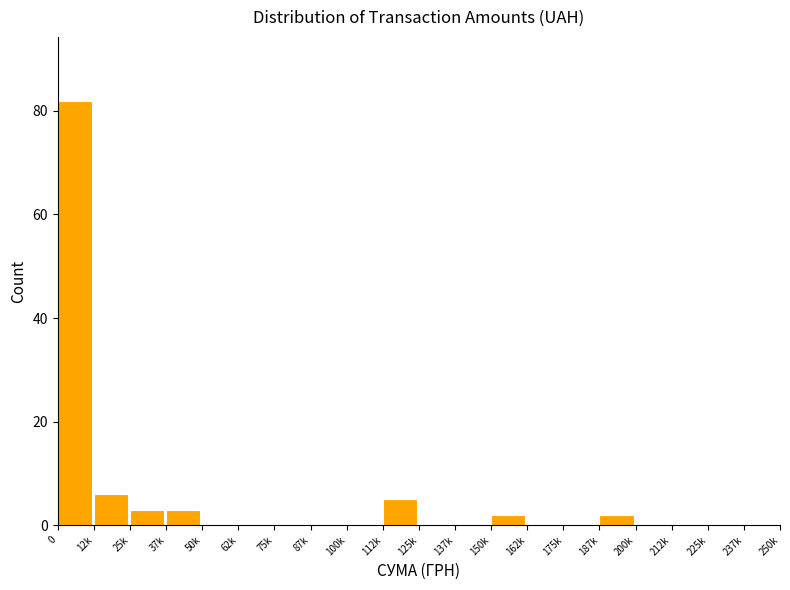

Reading left to right, what are all the values shown in this chart?

0=82	12k=6	25k=3	37k=3	50k=0	62k=0	75k=0	87k=0	100k=0	112k=5	125k=0	137k=0	150k=2	162k=0	175k=0	187k=2	200k=0	212k=0	225k=0	237k=0